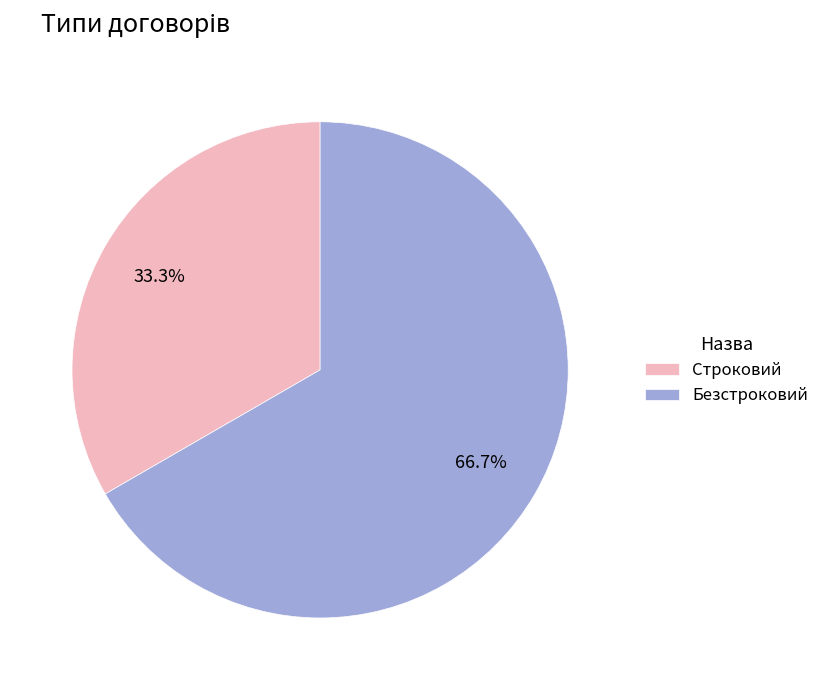

The Строковий slice represents 45% of the pie. True or false?

False